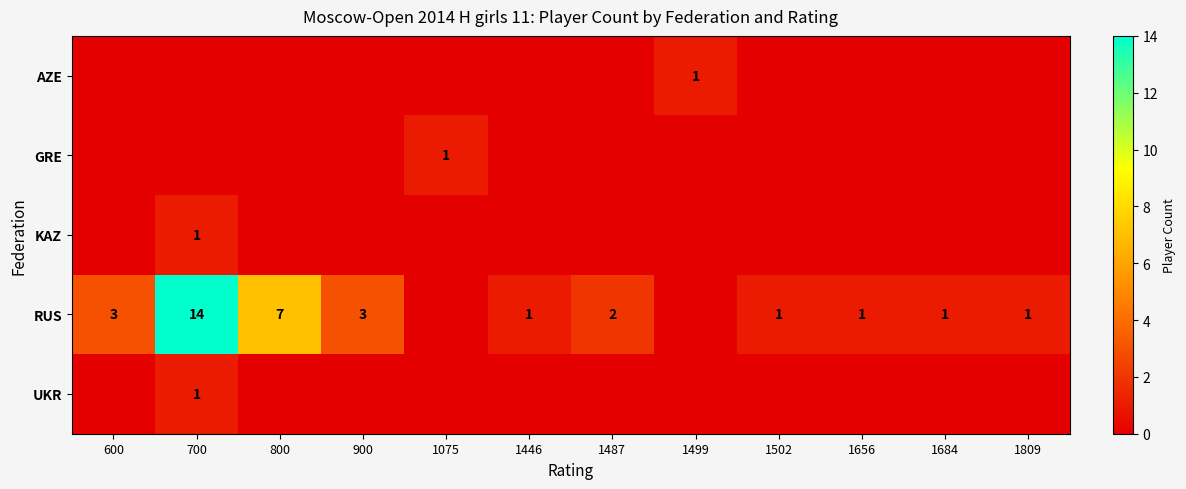

True or false: KAZ has a value of 0 at 1809.

True